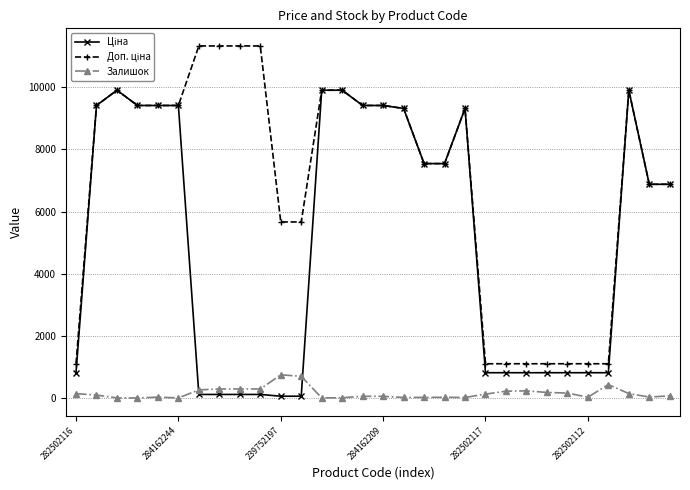

At how many categories does at least one series exceed 2115?

22